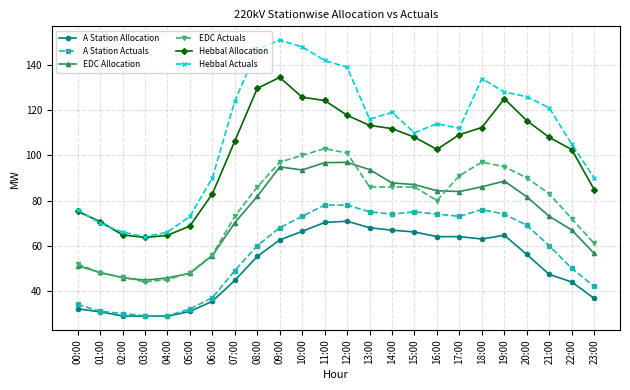

What is the maximum value shown in the chart?

151.0